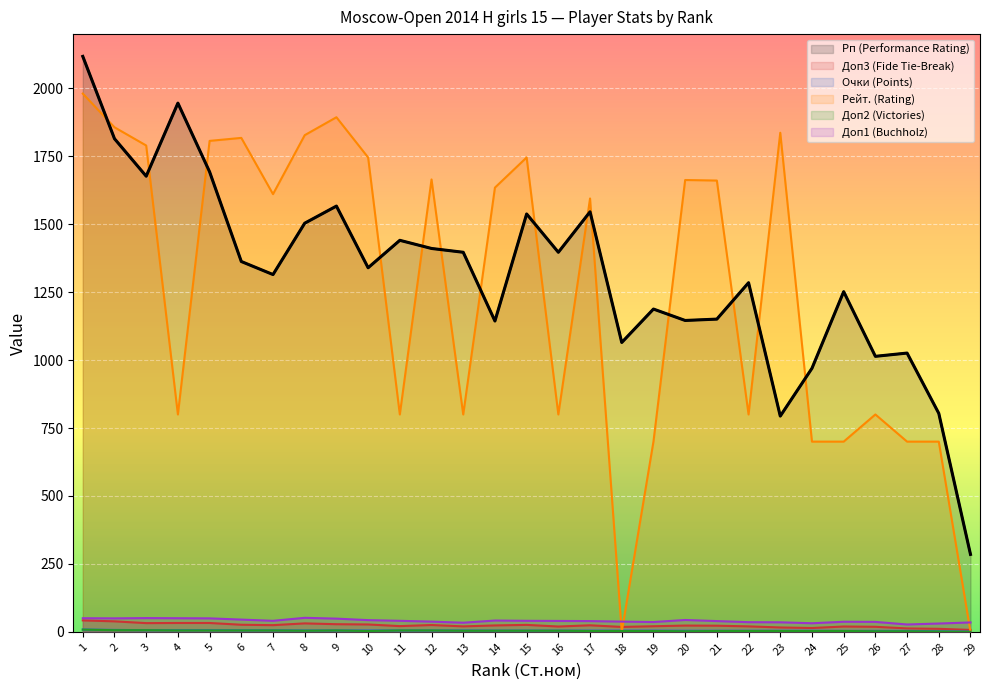

Reading left to right, list all the values displayed in this chart.

Рп: 2118.0	1815.0	1677.0	1946.0	1693.0	1363.0	1315.0	1504.0	1567.0	1340.0	1441.0	1411.0	1397.0	1144.0	1538.0	1397.0	1546.0	1065.0	1188.0	1146.0	1151.0	1285.0	794.0	970.0	1252.0	1014.0	1026.0	804.0	285.0
Доп3: 42.0	38.5	32.0	32.5	32.5	26.0	24.5	31.0	28.0	27.0	21.0	25.0	20.0	23.5	25.5	19.5	24.0	18.0	20.5	23.0	22.5	20.0	16.0	14.0	19.5	18.5	12.5	11.0	7.0
Очки: 8.5	7.0	6.0	6.0	6.0	5.5	5.5	5.0	5.0	5.0	5.0	5.0	5.0	4.5	4.5	4.5	4.5	4.5	4.5	4.0	4.0	4.0	4.0	4.0	3.5	3.5	3.5	2.0	1.0
Рейт.: 1981.0	1857.0	1790.0	800.0	1807.0	1818.0	1611.0	1828.0	1894.0	1746.0	800.0	1665.0	800.0	1635.0	1746.0	800.0	1595.0	0.0	700.0	1663.0	1661.0	800.0	1837.0	700.0	700.0	800.0	700.0	700.0	0.0
Доп2: 8.0	6.0	6.0	5.0	5.0	5.0	5.0	4.0	5.0	3.0	5.0	5.0	4.0	4.0	4.0	4.0	3.0	3.0	3.0	2.0	3.0	3.0	3.0	3.0	3.0	2.0	2.0	1.0	0.0
Доп1: 50.0	49.5	50.5	50.0	49.5	45.0	40.5	51.5	48.5	43.0	40.5	37.5	33.5	41.5	40.5	40.0	39.5	37.5	36.0	43.5	39.5	35.5	35.0	31.5	37.0	36.5	27.0	30.5	34.5